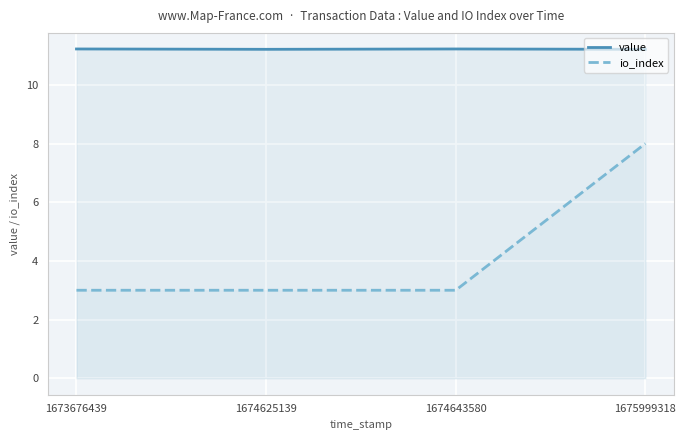

At which category is the sum across all series the highest?

1675999318